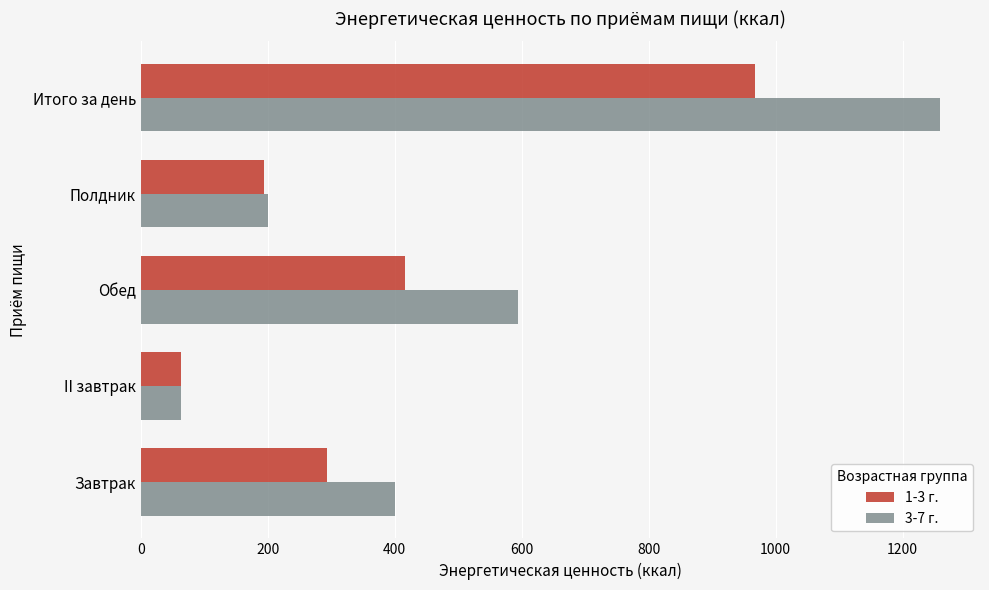

Which series has the largest range (max minus min)?

3-7 г.